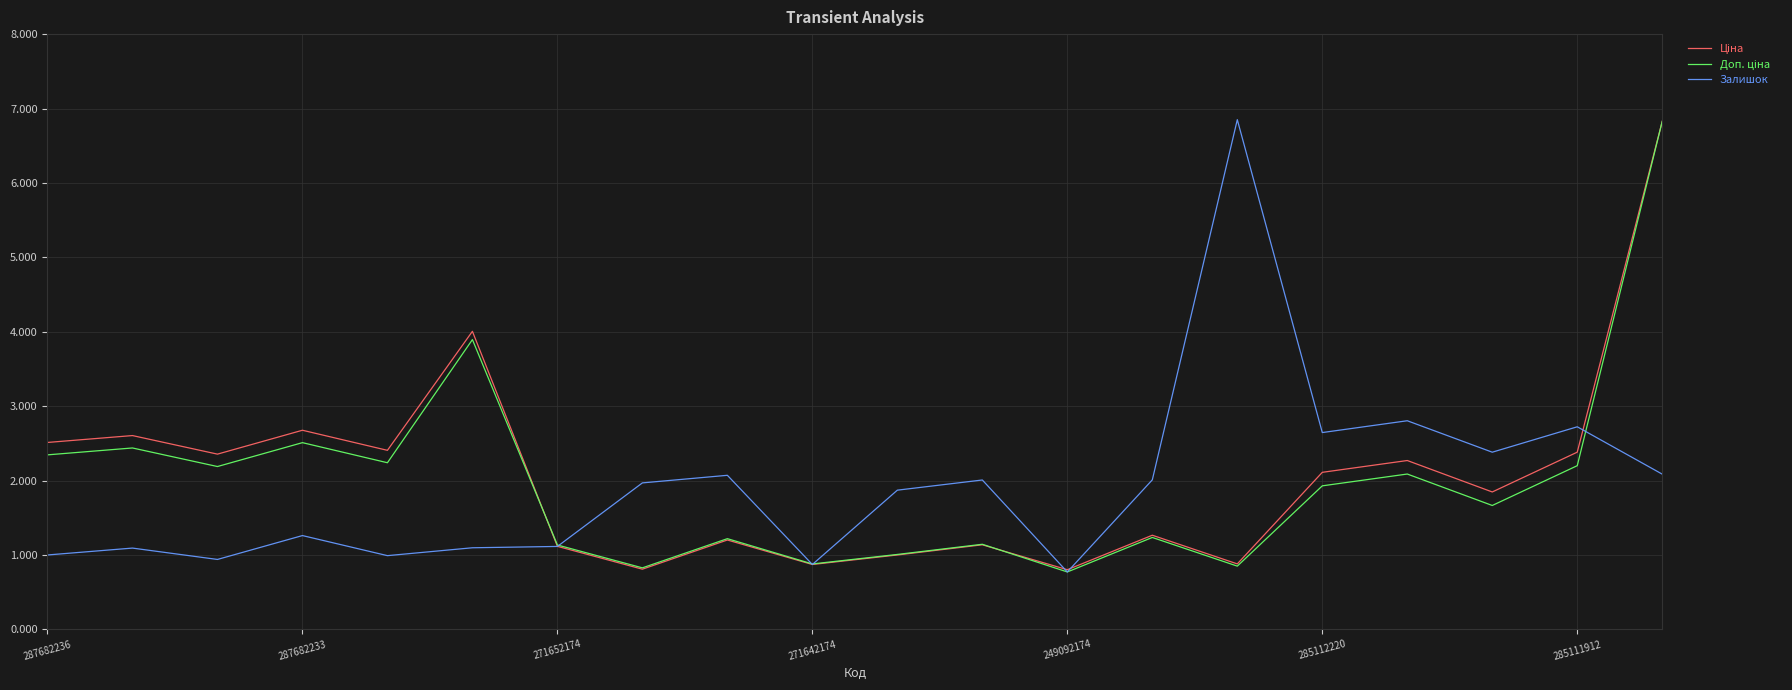

How many categories are shown in the chart?

20